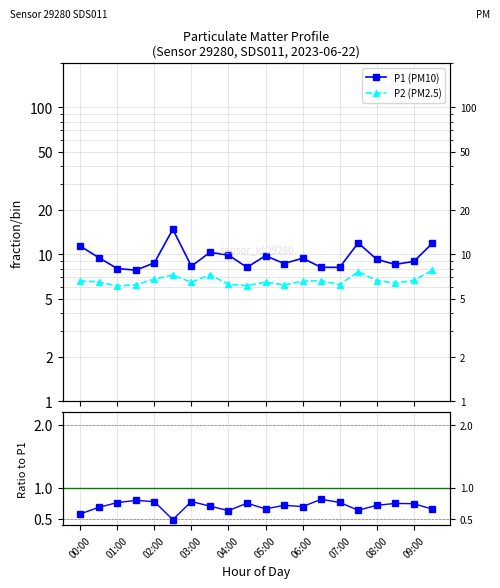

Reading left to right, list all the values displayed in this chart.

P1 (PM10): 11.4	9.5	8.0	7.8	8.7	14.8	8.3	10.3	9.9	8.2	9.8	8.7	9.4	8.2	8.2	11.9	9.2	8.5	8.9	11.9
P2 (PM2.5): 6.6	6.5	6.1	6.2	6.8	7.2	6.5	7.2	6.2	6.1	6.5	6.2	6.5	6.6	6.2	7.6	6.6	6.4	6.7	7.8
P2/P1 ratio: 0.6	0.7	0.8	0.8	0.8	0.5	0.8	0.7	0.6	0.8	0.7	0.7	0.7	0.8	0.8	0.6	0.7	0.7	0.7	0.7